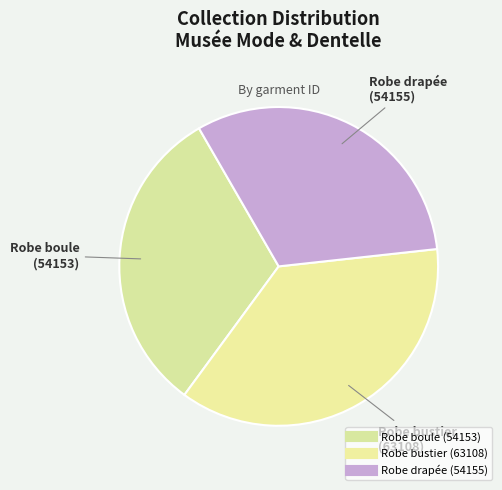

What percentage is the Robe boule slice, to the nearest percent?

32%